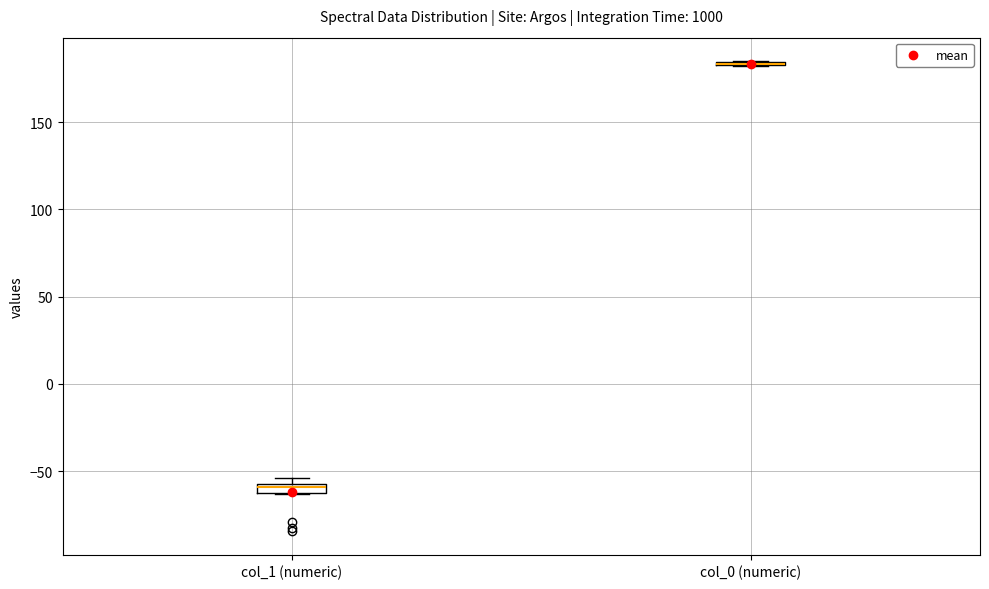

Where is the lower edge of the box for col_1 (numeric) on the y-axis? The values are not printed on the chart, so give them approximately, as read against the axis.

-60